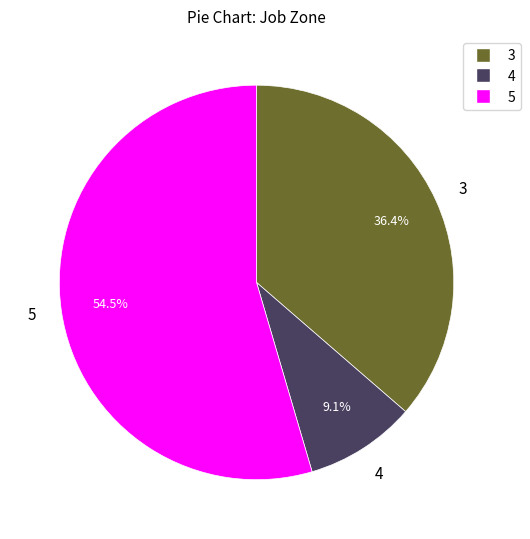

Which has a higher value, 4 or 3?

3